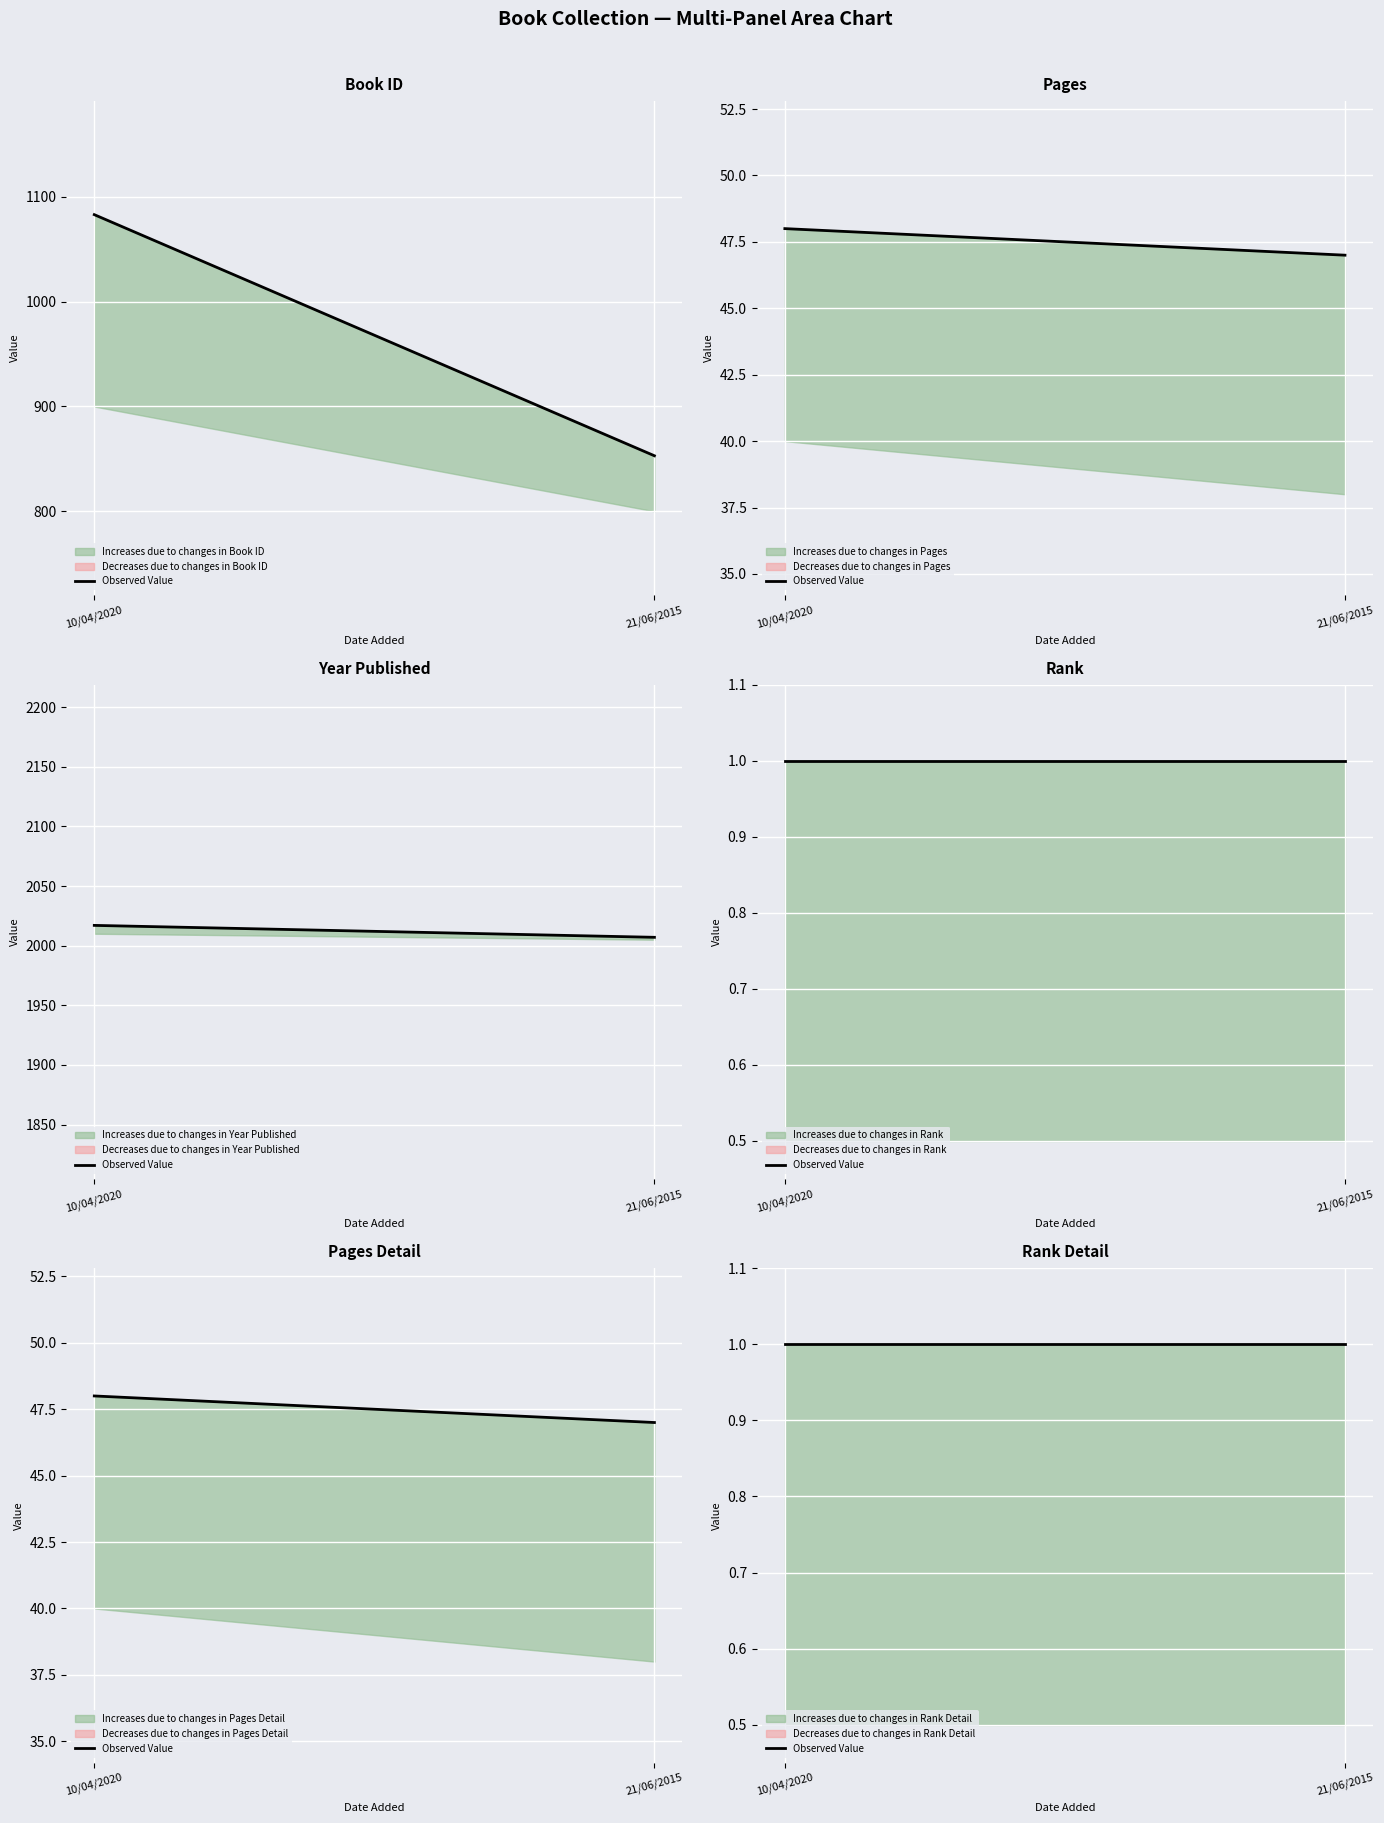

Is it true that rank equals 1 at 10/04/2020?

True